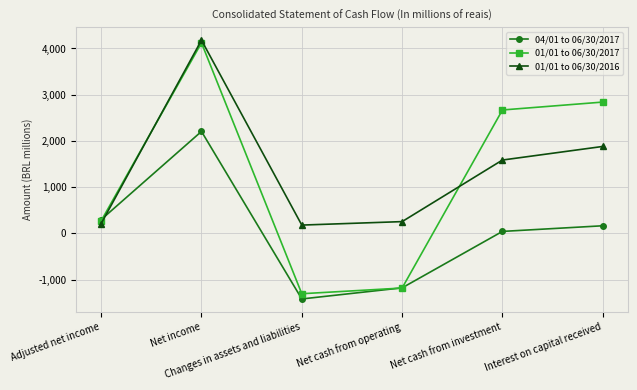

True or false: 01/01 to 06/30/2016 and 01/01 to 06/30/2017 intersect in this chart.

True